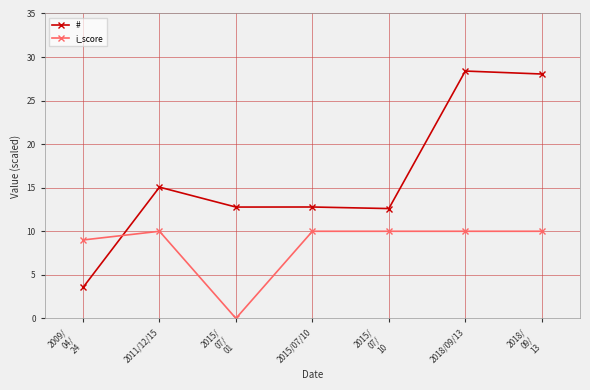

Which series has the widest spread of values?

#